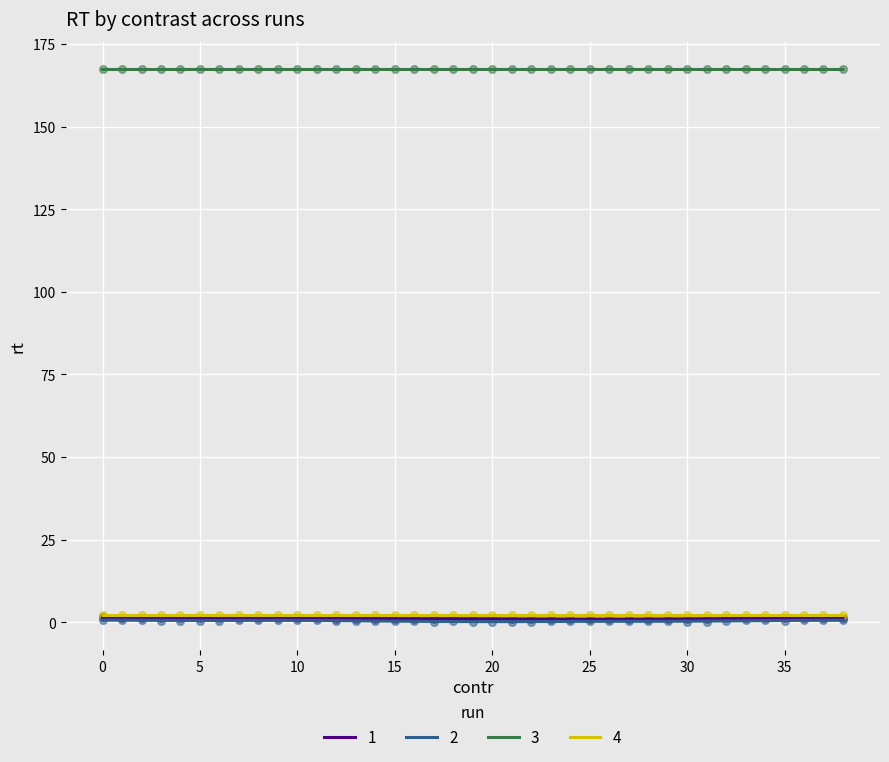

Is it true that 2 equals 0.3 at 30?

True